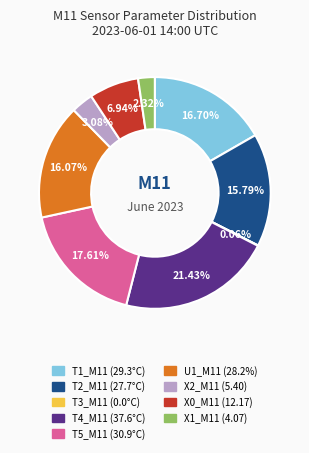

Does any single category account for the majority?

No